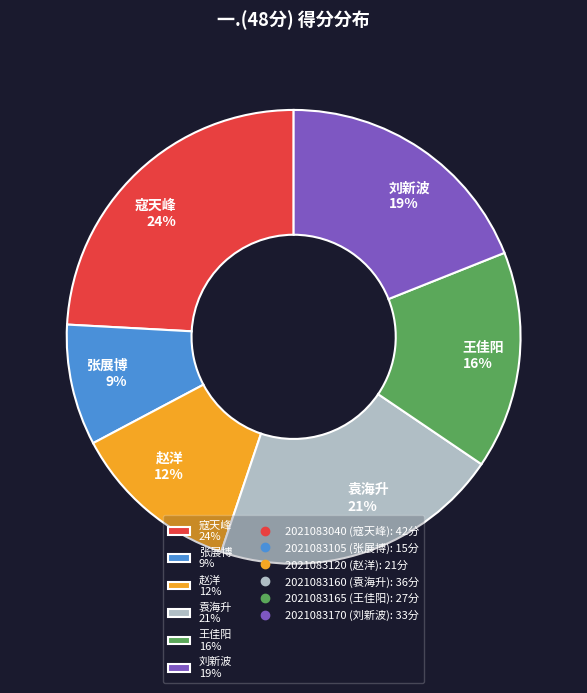

Which category has the smallest portion of the pie?

张展博 9%